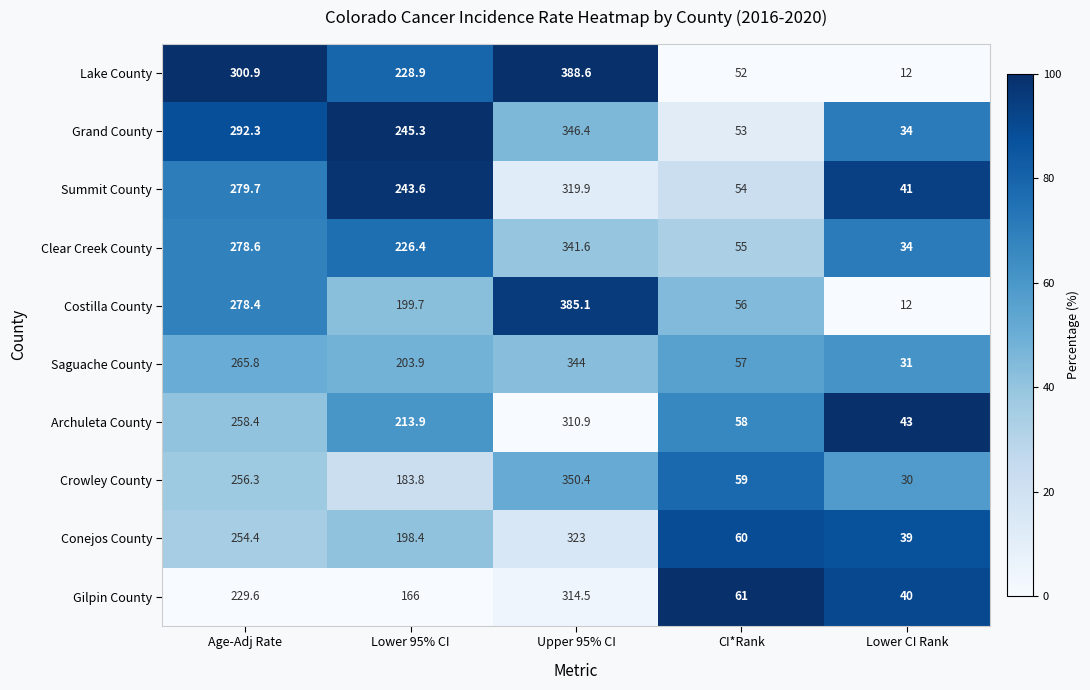

What is the total value across all series at Lower CI Rank?

316.0